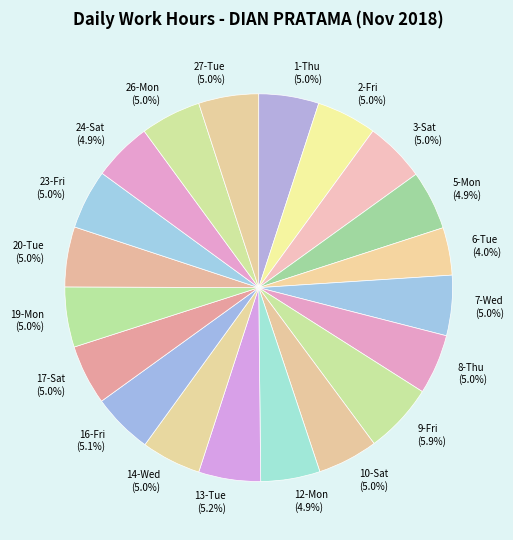

Which category has the smallest portion of the pie?

6-Tue